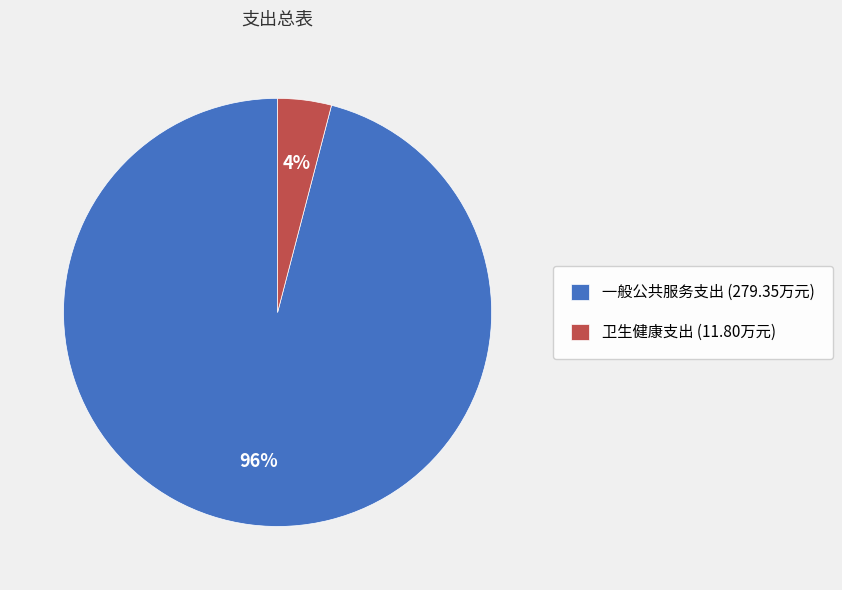

Combined, do 卫生健康支出 (11.80万元) and 一般公共服务支出 (279.35万元) account for over 50%?

Yes